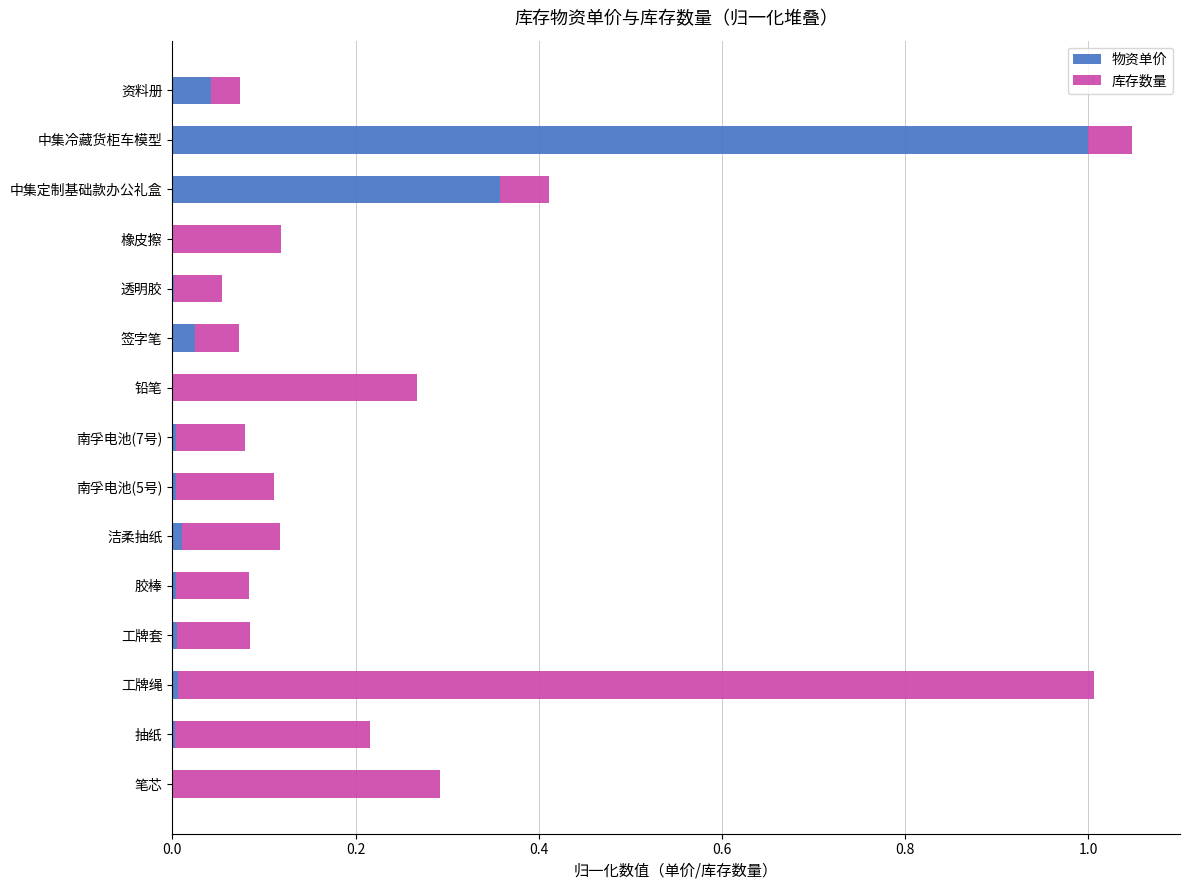

Which category has the highest value in the 物资单价 series?

中集冷藏货柜车模型